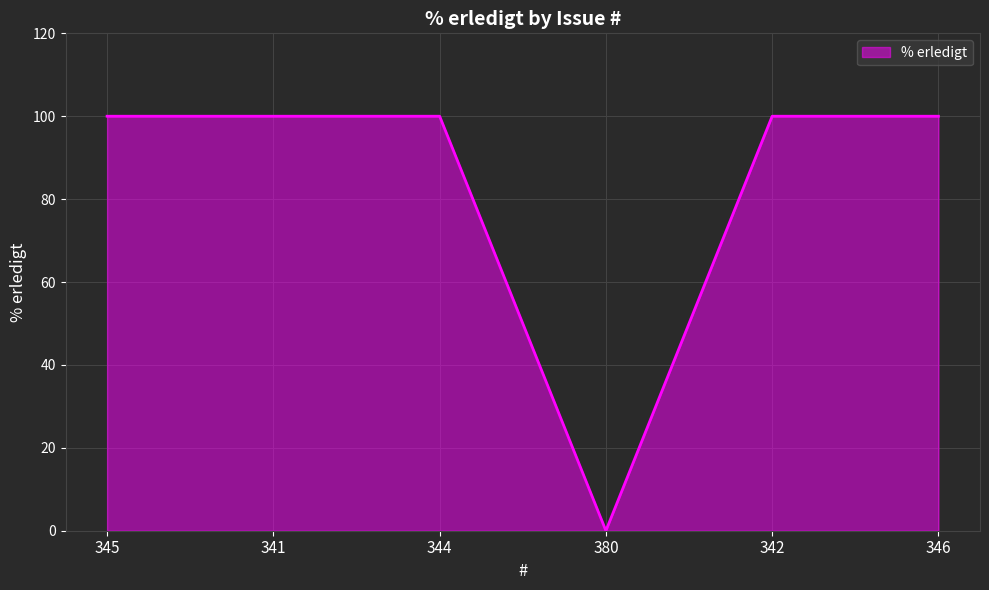

Is it true that the value at 380 is 0?

True